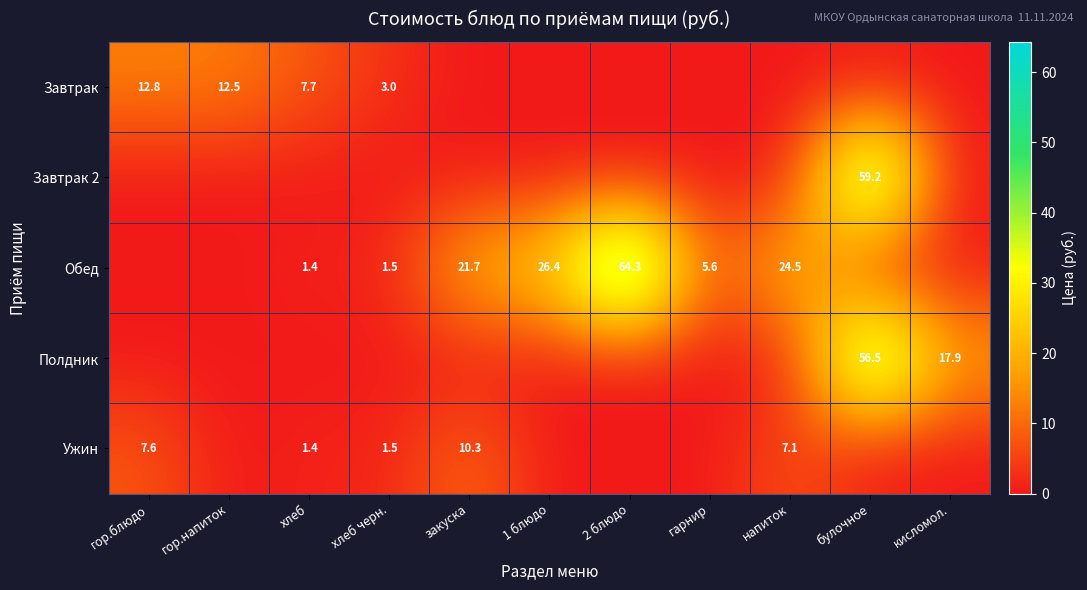

True or false: Ужин has a value of 10.3 at закуска.

True